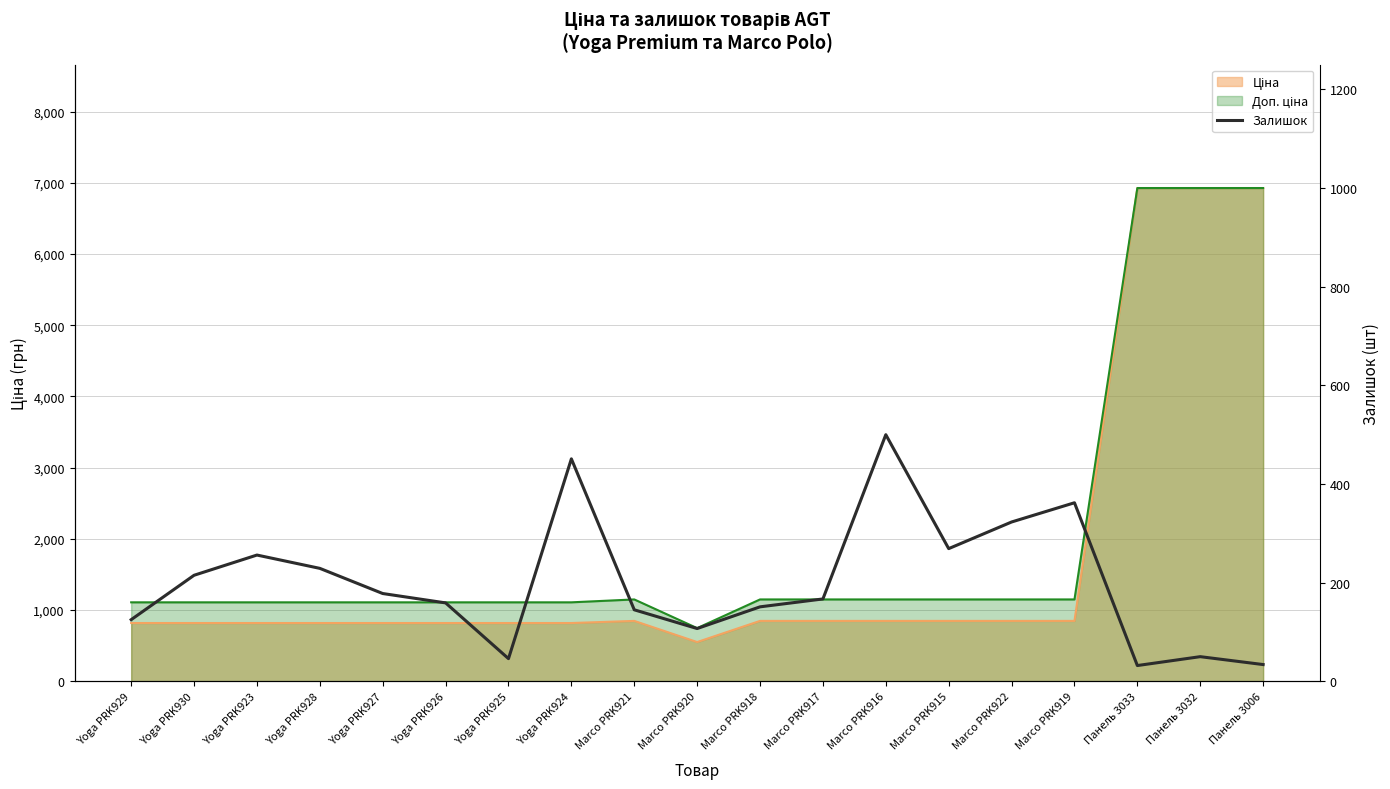

List the labels in order of value, smallest first.

Панель 3033, Панель 3006, Yoga PRK925, Панель 3032, Marco PRK920, Yoga PRK929, Marco PRK921, Marco PRK918, Yoga PRK926, Marco PRK917, Yoga PRK927, Yoga PRK930, Yoga PRK928, Yoga PRK923, Marco PRK915, Marco PRK922, Marco PRK919, Yoga PRK924, Marco PRK916